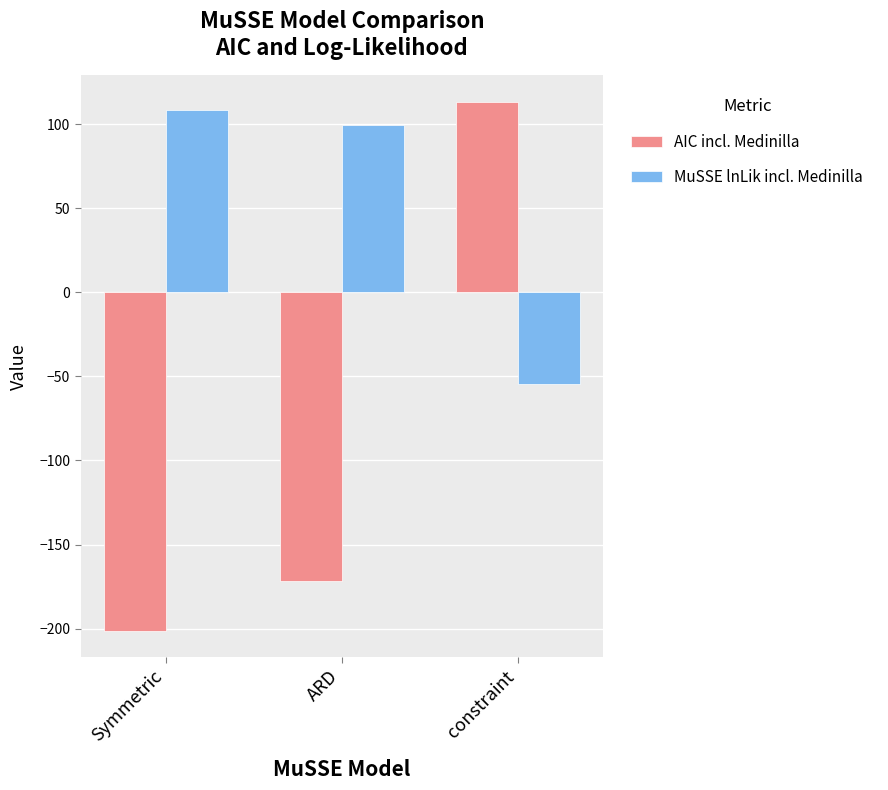

What is the smallest value displayed?

-201.3